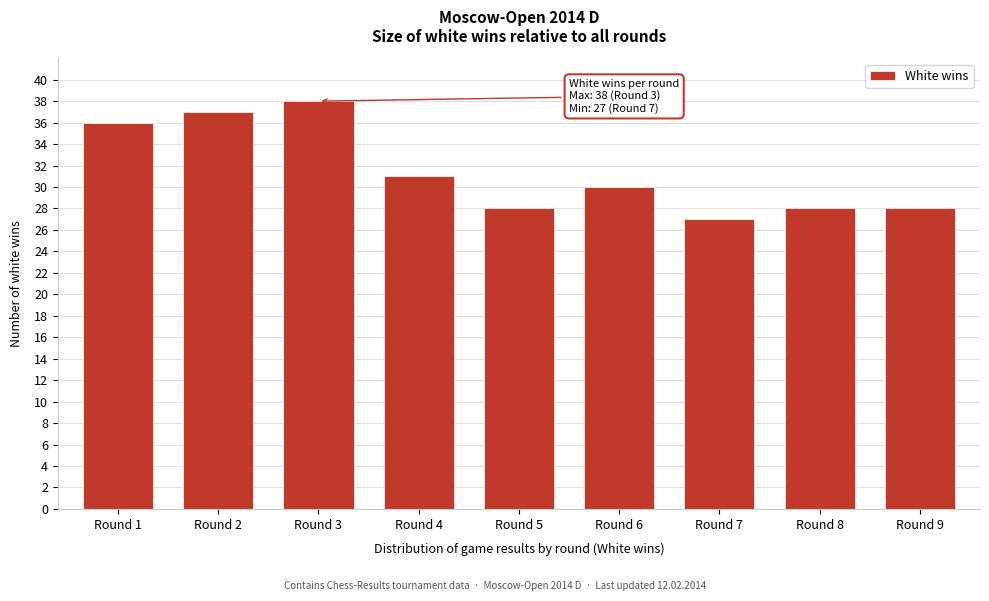

Reading left to right, extract all data points from this chart.

Round 1=36	Round 2=37	Round 3=38	Round 4=31	Round 5=28	Round 6=30	Round 7=27	Round 8=28	Round 9=28